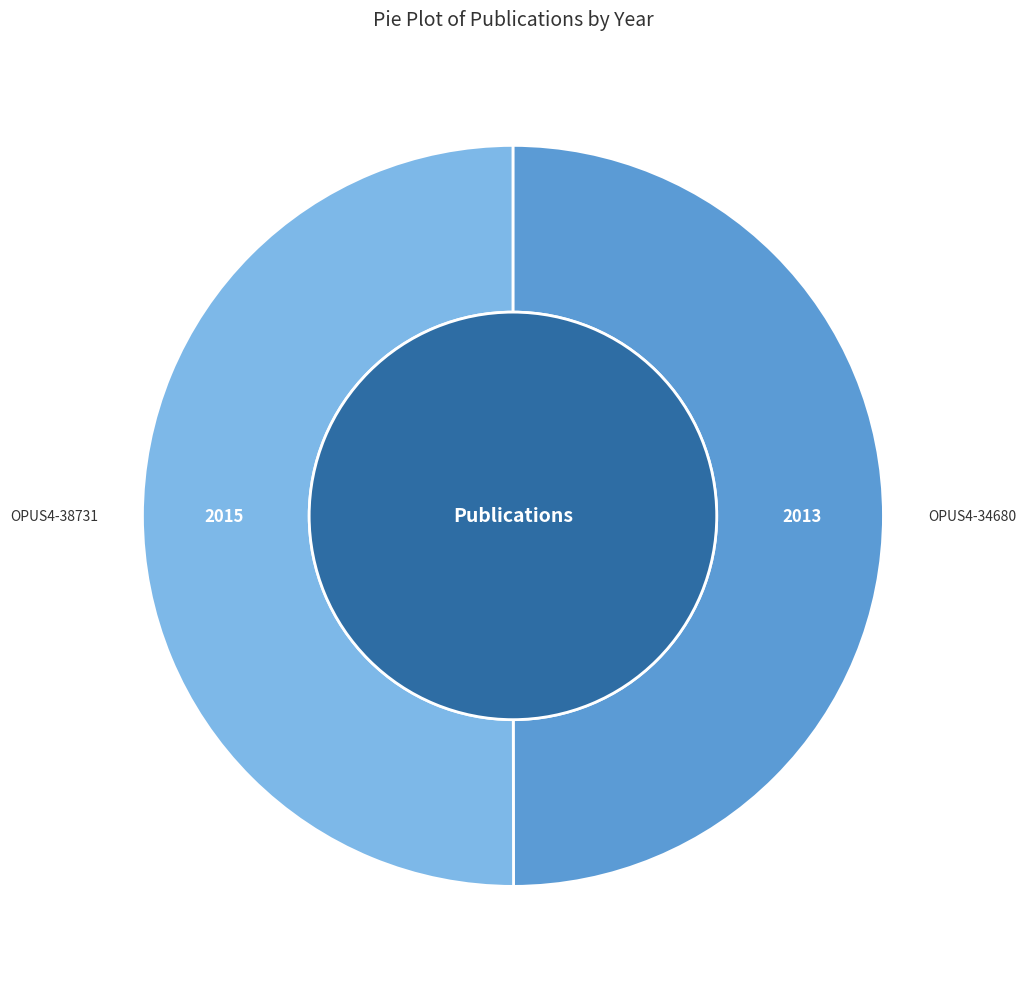

Do OPUS4-38731 and OPUS4-34680 together represent more than half of the pie?

Yes